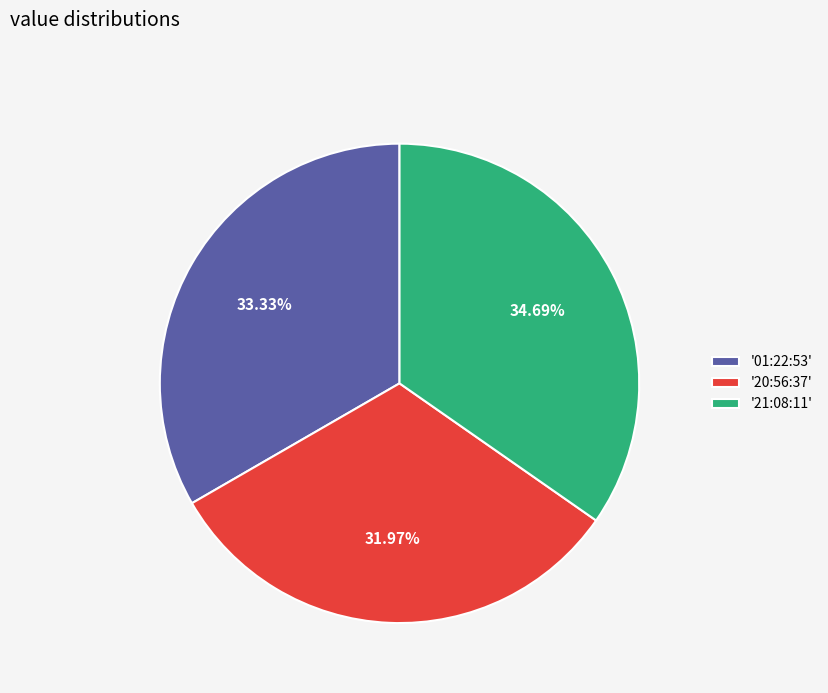

Is '21:08:11' the majority of the pie?

No